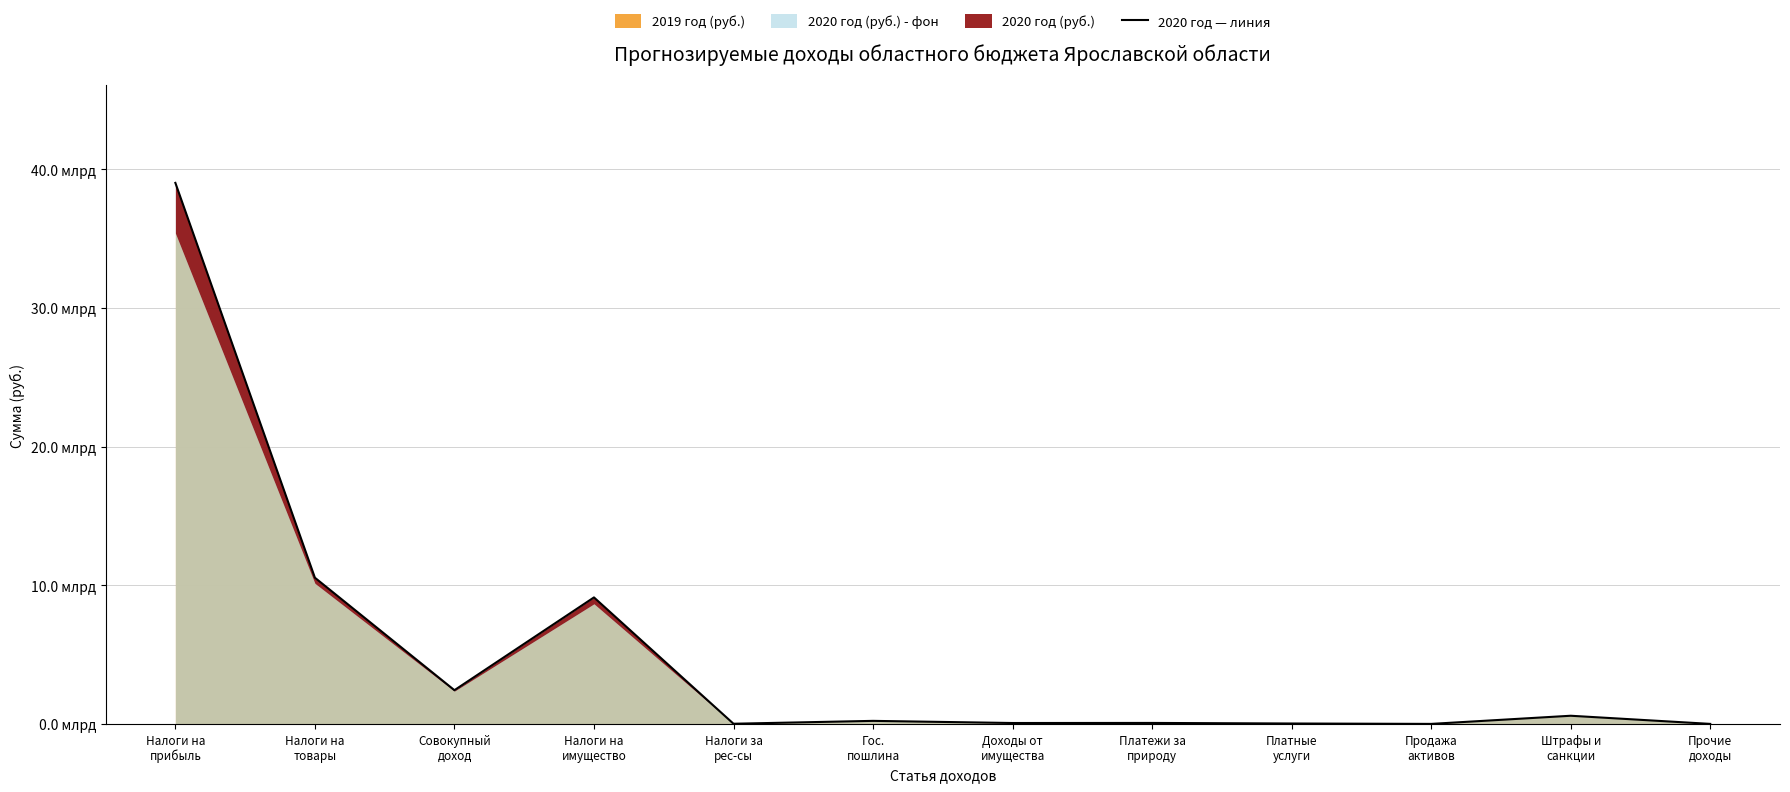

Reading left to right, extract all data points from this chart.

Налоги на
прибыль=39012500000	Налоги на
товары=10542289600	Совокупный
доход=2431977000	Налоги на
имущество=9121988000	Налоги за
рес-сы=12452000	Гос.
пошлина=219925000	Доходы от
имущества=65205240	Платежи за
природу=70773500	Платные
услуги=30171158	Продажа
активов=1550000	Штрафы и
санкции=588739511	Прочие
доходы=2305000